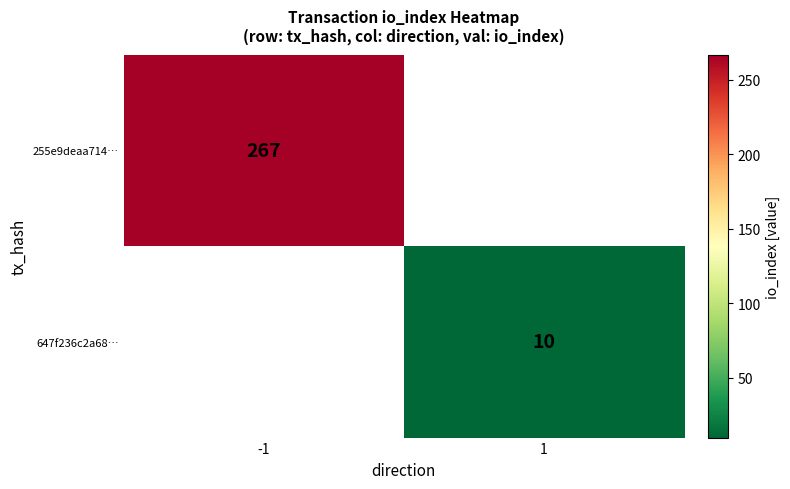

The value of 255e9deaa714… at -1 is 476.5. True or false?

False